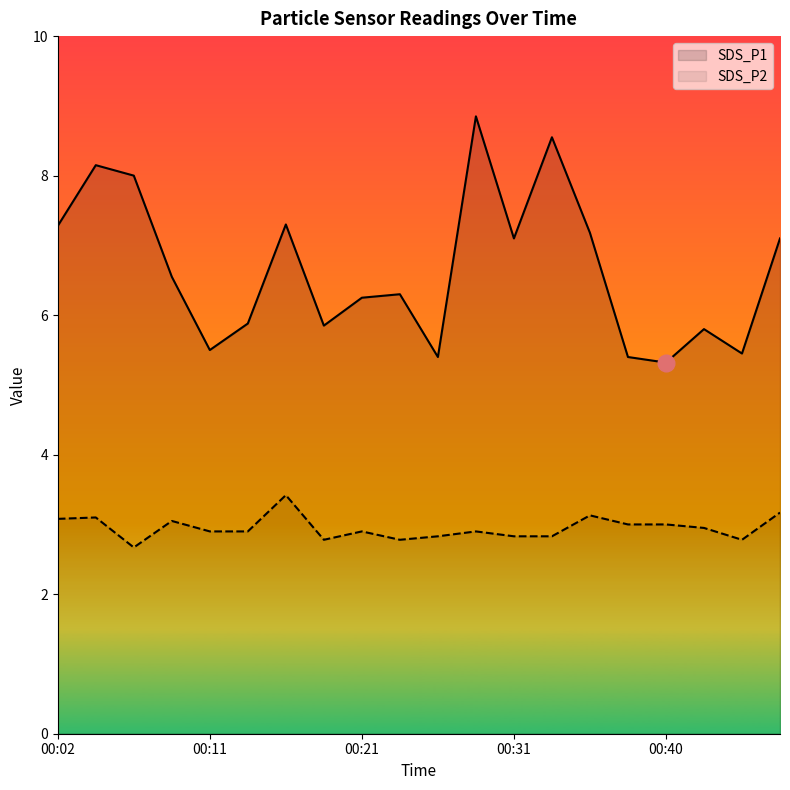

The SDS_P2 series shows 1.5 at 14. True or false?

False